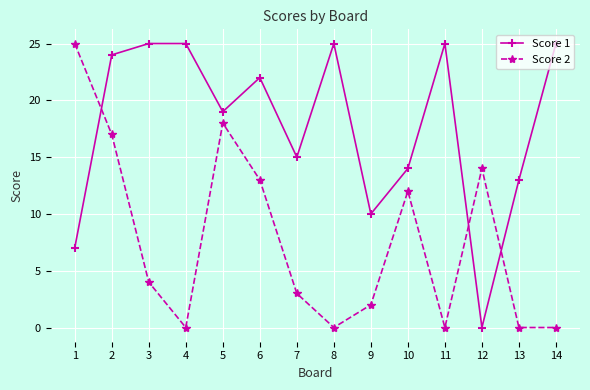

Is the value of Score 1 at 11 greater than the value of Score 2 at 13?

Yes